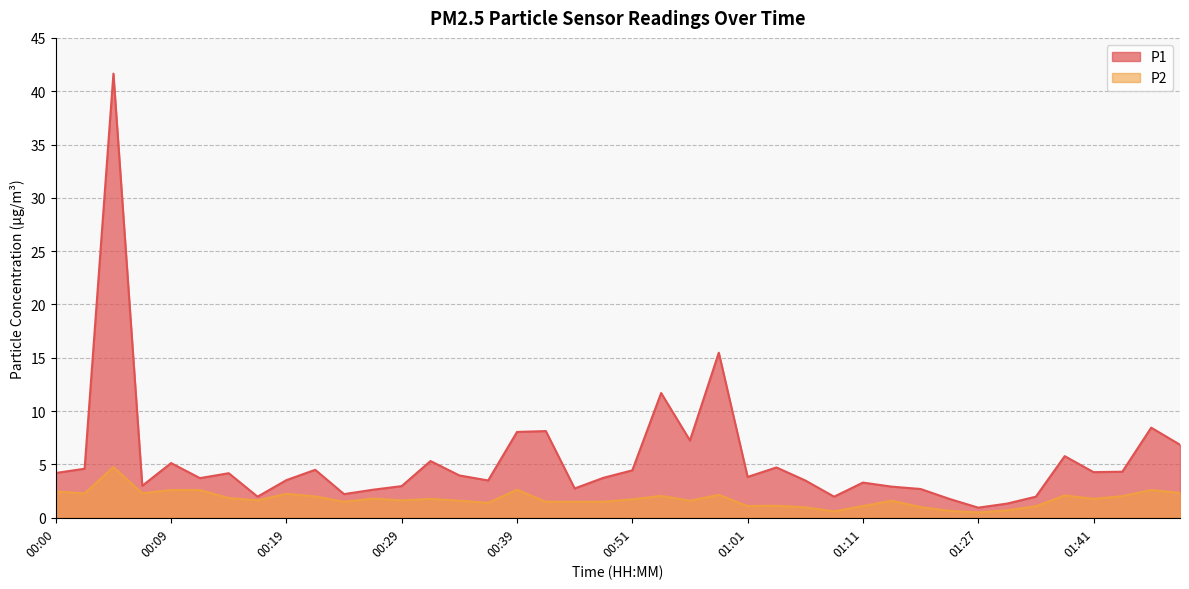

What is the smallest value displayed?

0.5